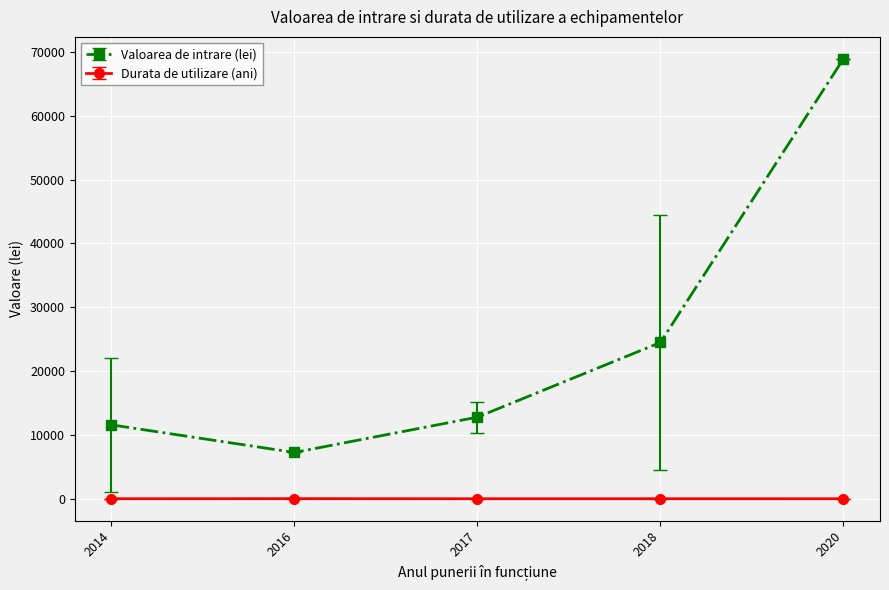

At which category is the sum across all series the highest?

2020